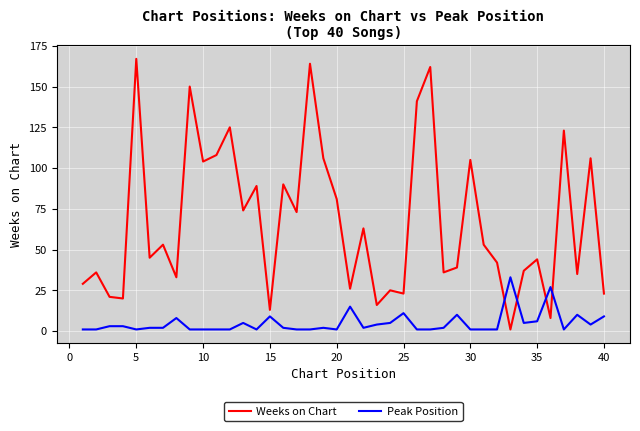

Which series has the largest total across all categories?

Weeks on Chart